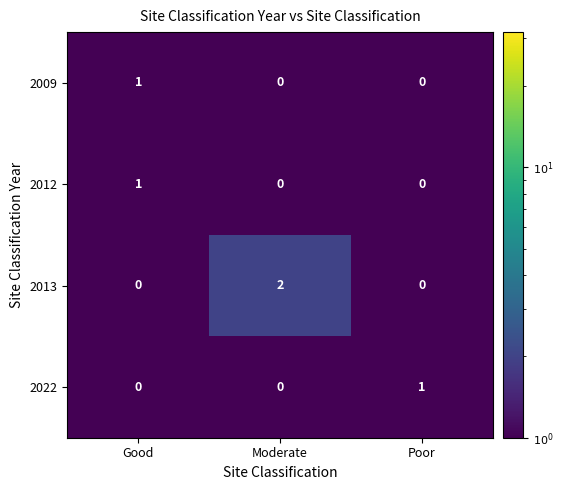

Which series has the largest total across all categories?

2013